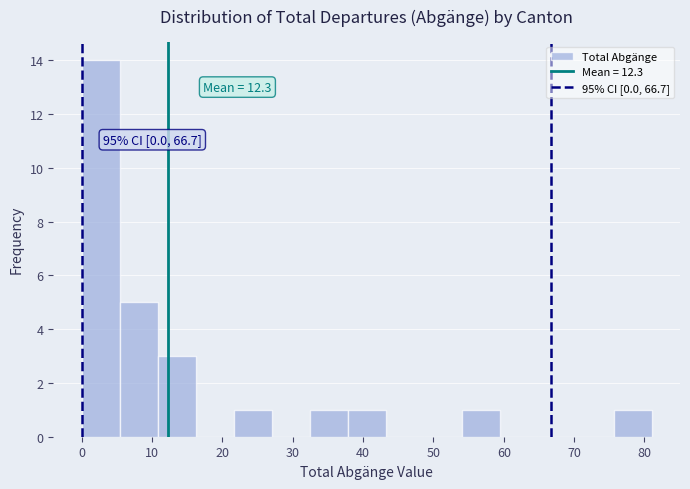

Over which range of the x-axis is the bar tallest?

0.0 to 5.4